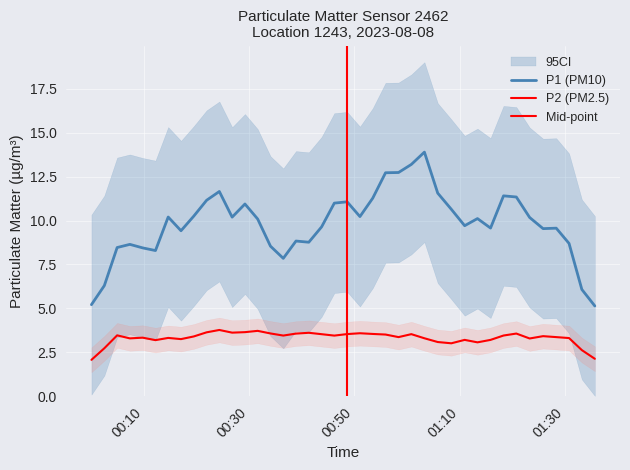

True or false: P1 and P2 intersect in this chart.

False